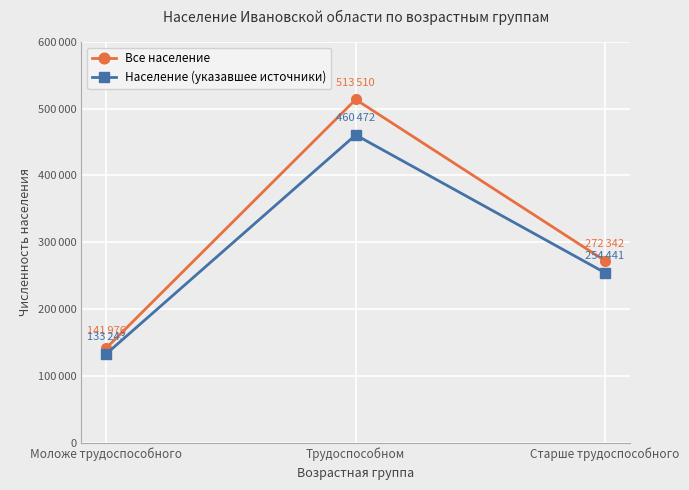

What is the highest value of the Все население series?

513510